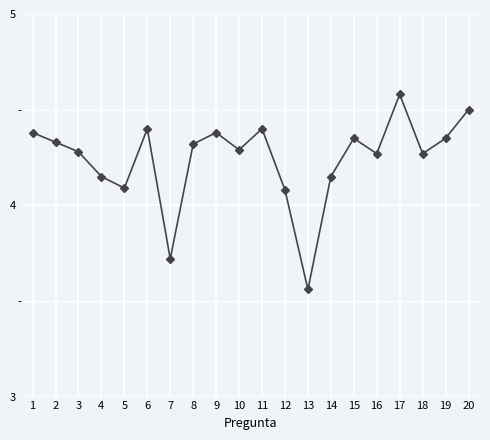

True or false: the data shows 1.4 at 15.

False